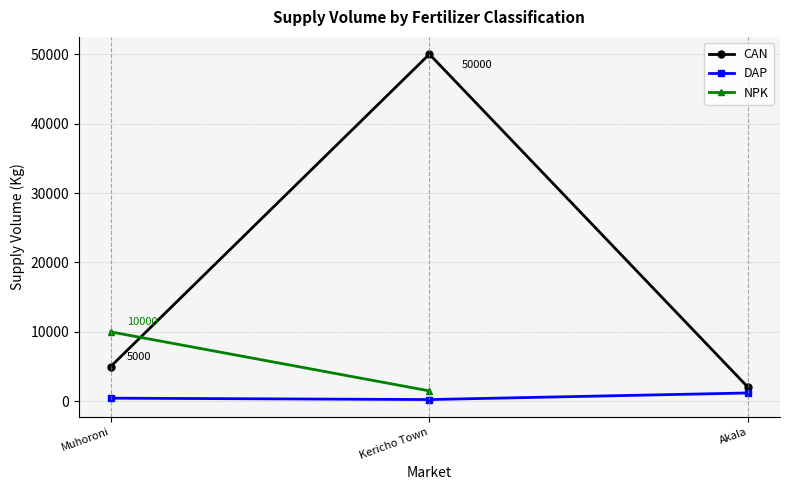

Which series changed the most between Muhoroni and Akala?

CAN